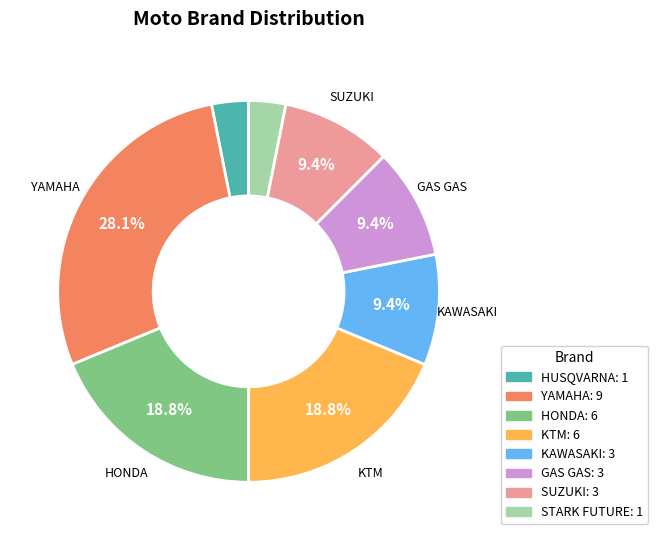

Approximately how many times larger is the value at YAMAHA compared to KTM?

1.5